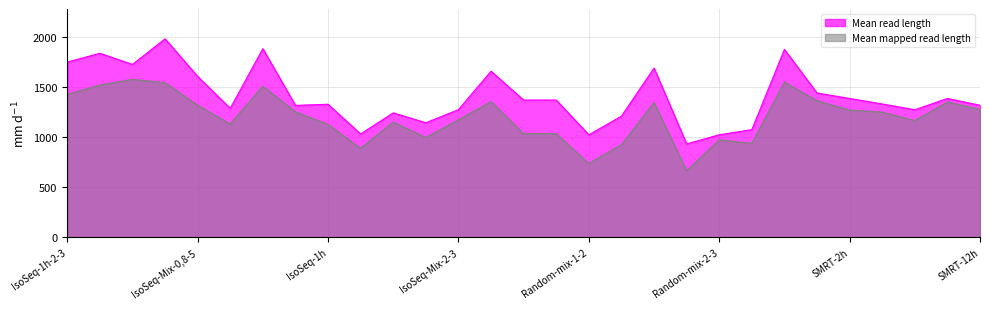

What is the difference between the Mean read length values at SMRT-6h and Random-mix-3?

416.9